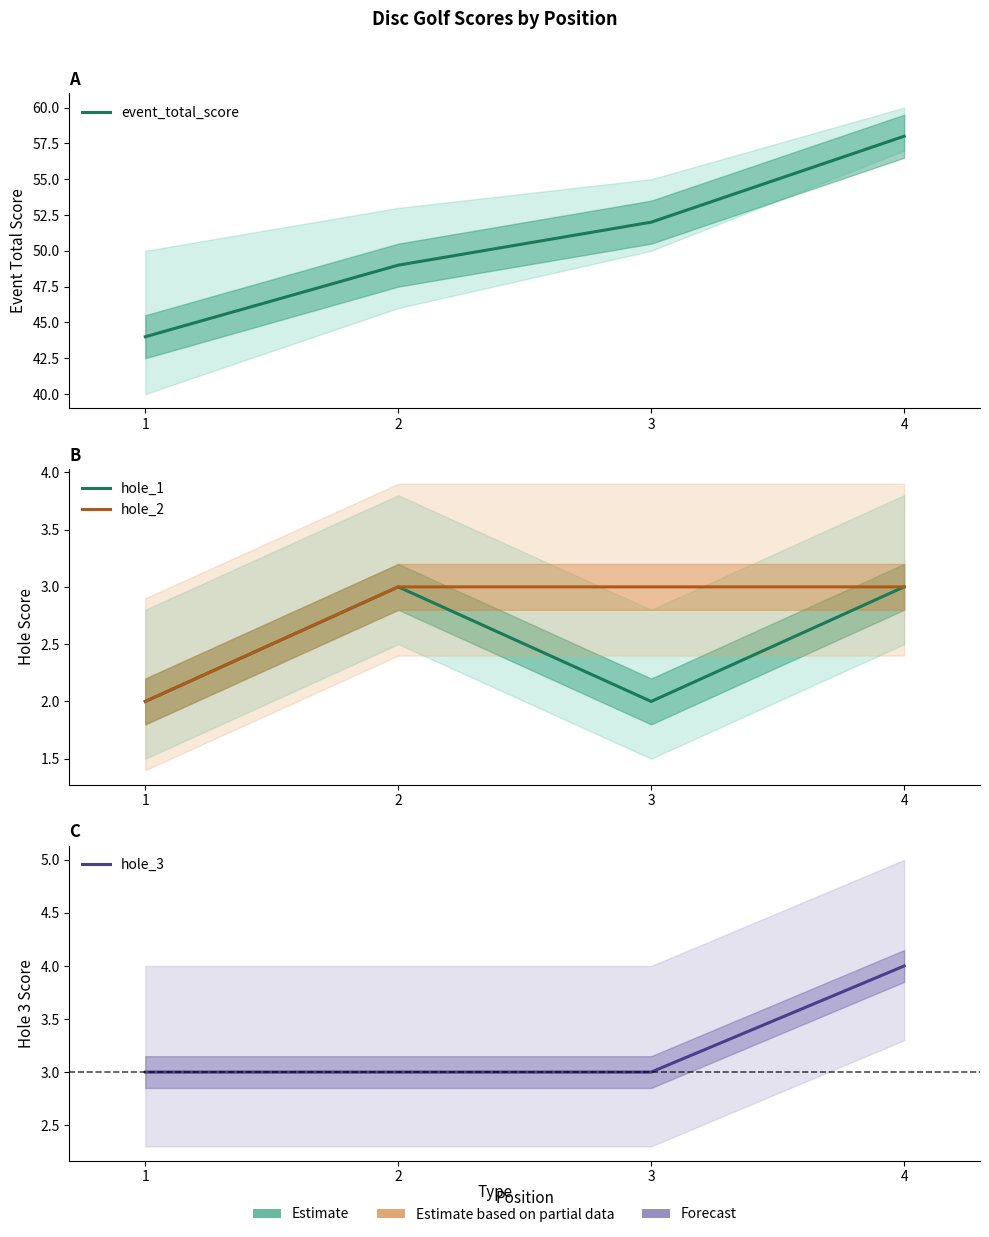

What is the highest value of the event_total_score series?

58